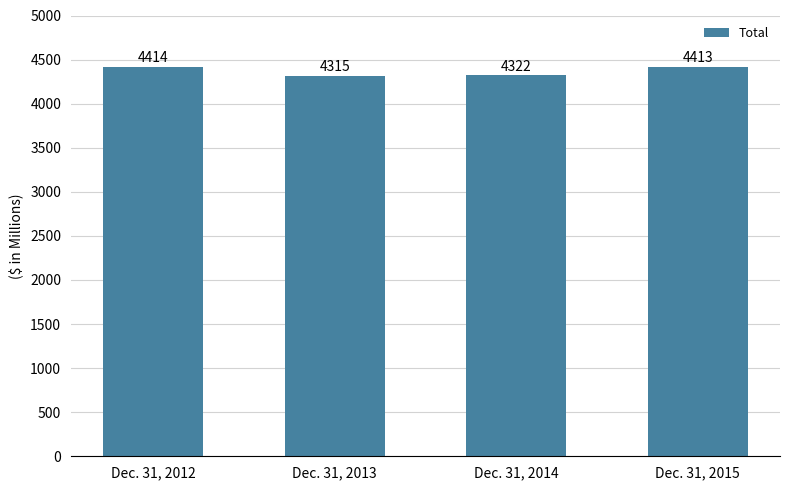

What is the difference between the maximum and second lowest values?

92